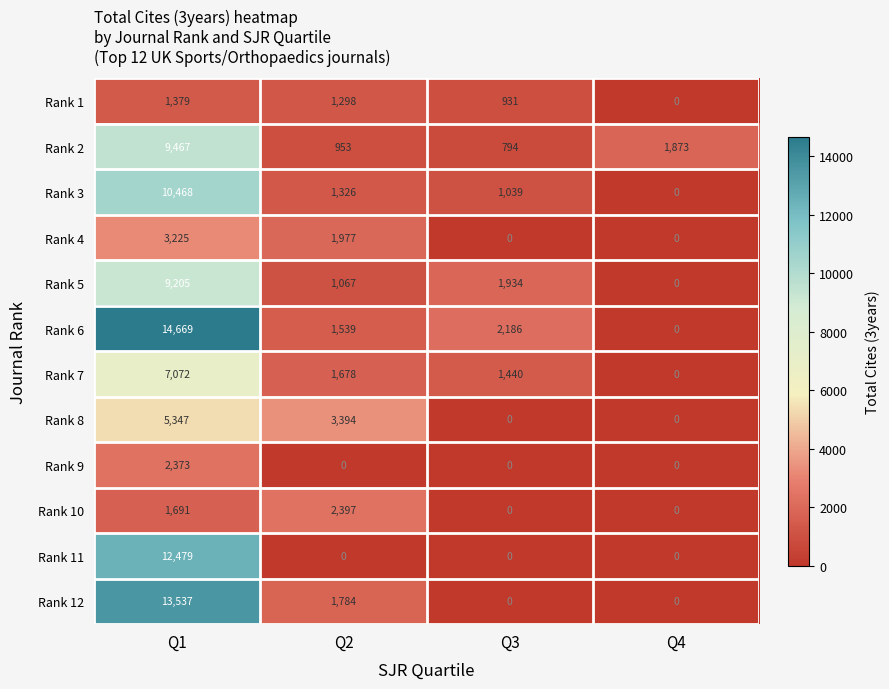

Is it true that Rank 9 equals 3102 at Q1?

False